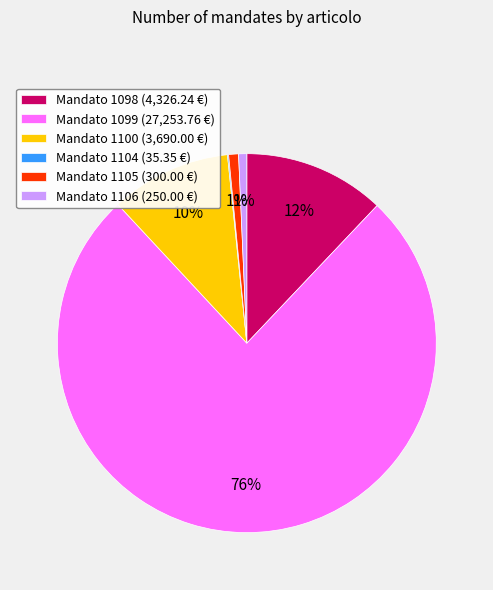

Which has a higher value, Mandato 1099 (27,253.76 €) or Mandato 1105 (300.00 €)?

Mandato 1099 (27,253.76 €)